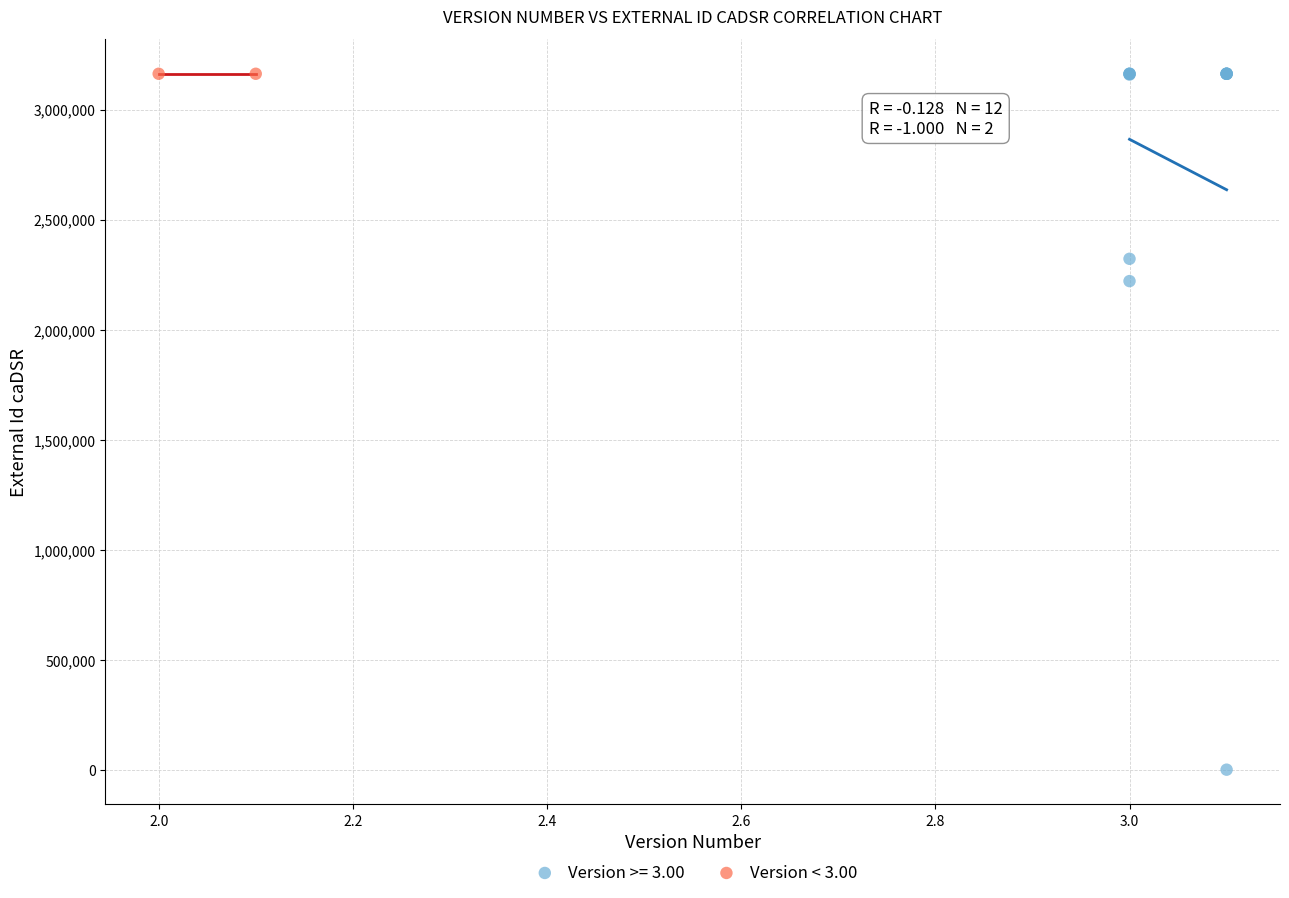

What are all the series names shown in the legend?

Version >= 3.00, Version < 3.00